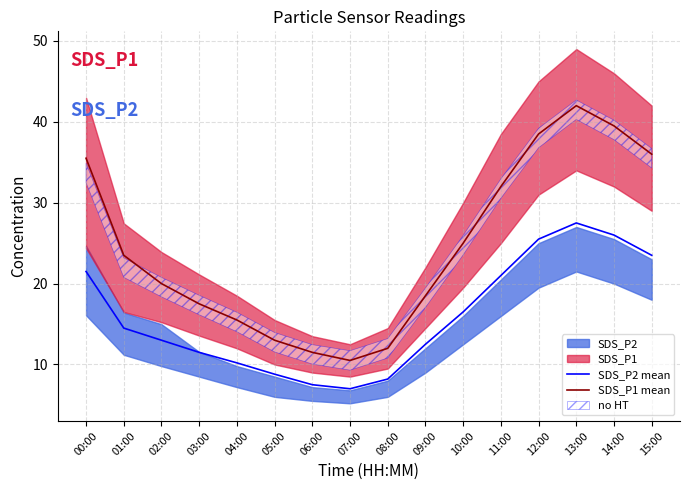

Does the chart display data point markers on the line(s)?

No